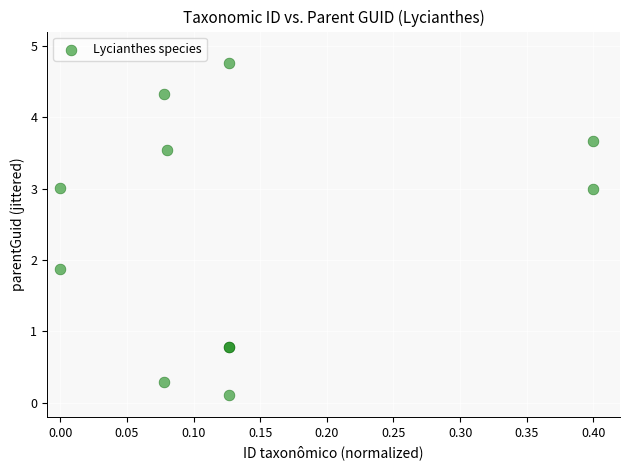

What Y value in the scatter plot is closest to 2?

1.9